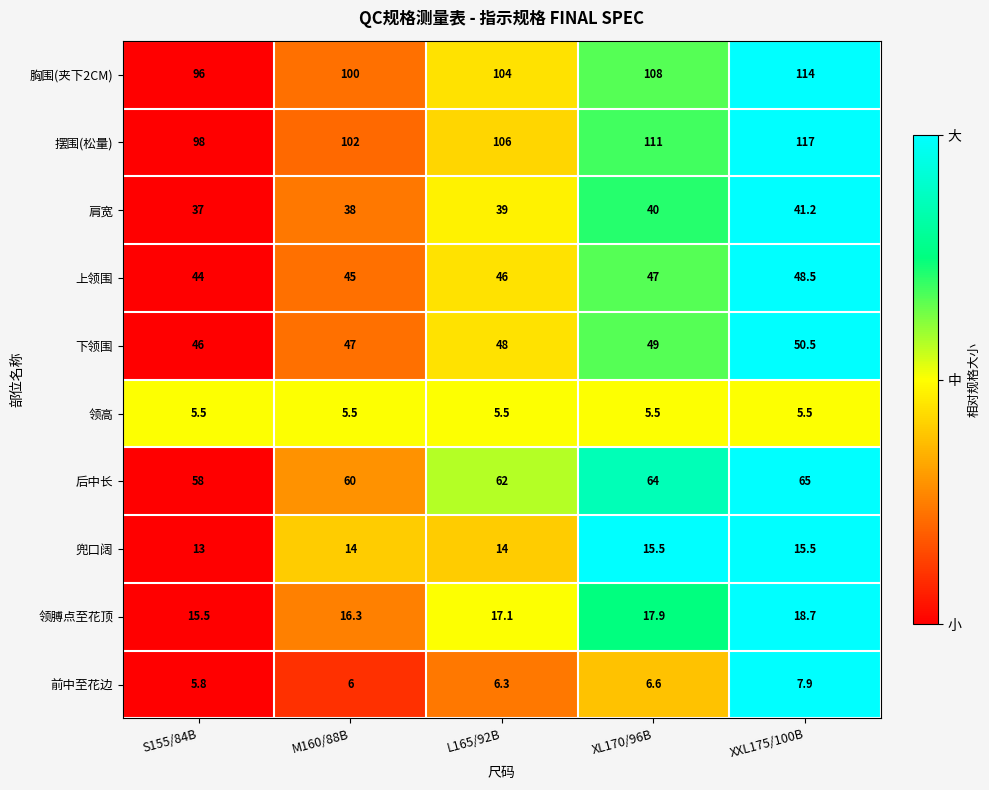

Rank the series at L165/92B from highest to lowest value.

摆围(松量), 胸围(夹下2CM), 后中长, 下领围, 上领围, 肩宽, 领膊点至花顶, 兜口阔, 前中至花边, 领高